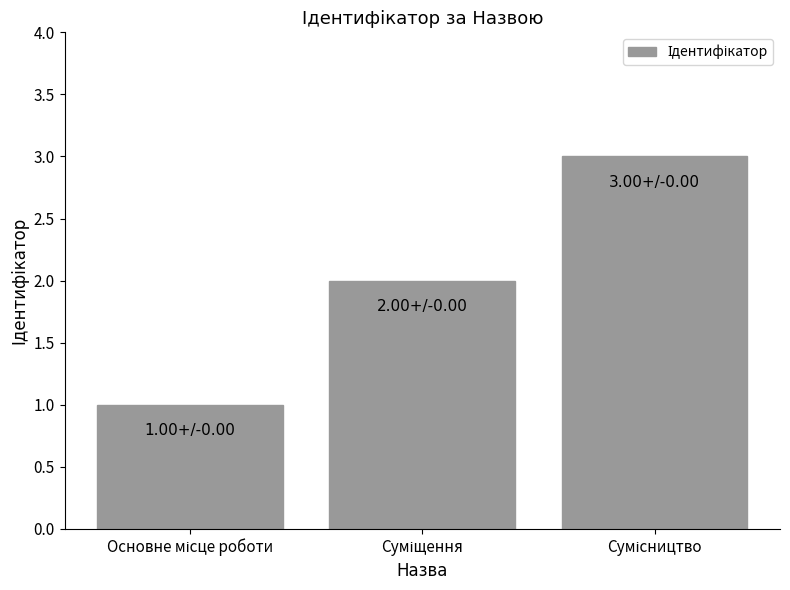

Reading right to left, list all the values displayed in this chart.

3	2	1